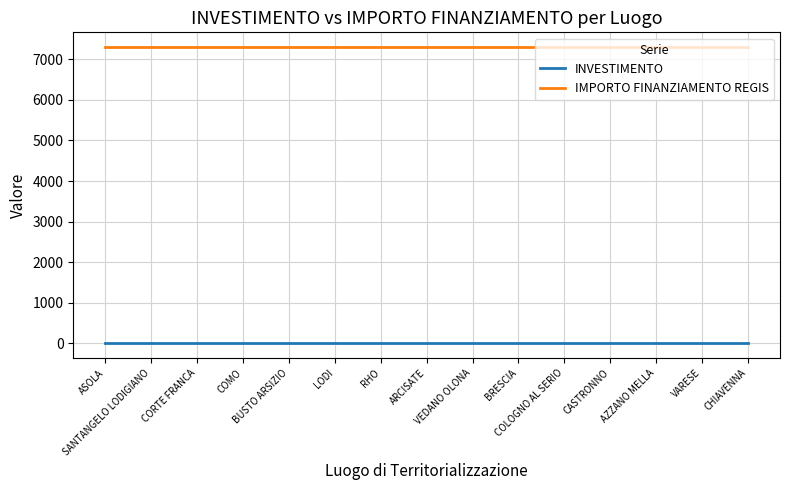

Count the number of data series in this chart.

2